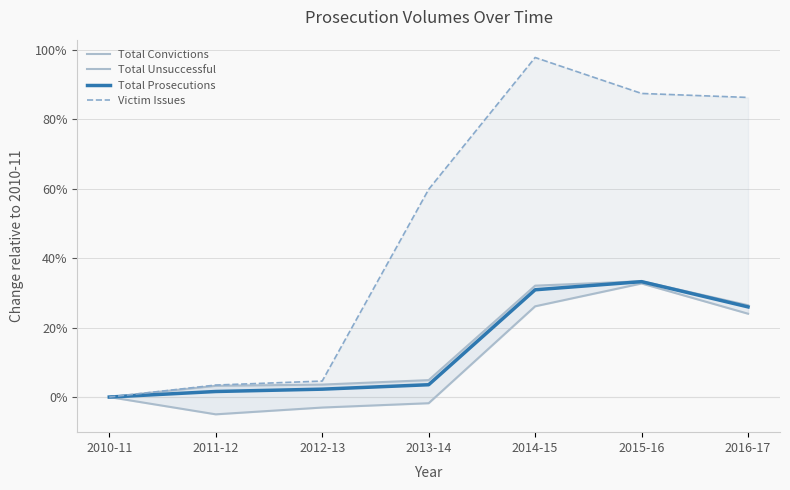

Which category has the lowest value across all series?

2011-12